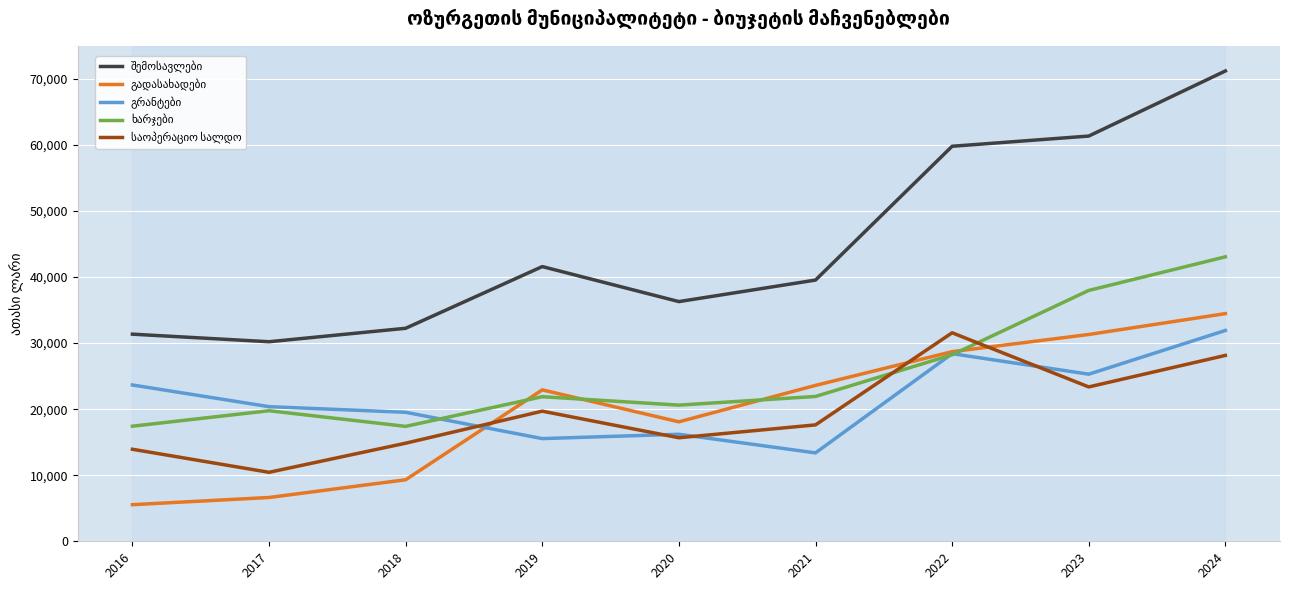

Is the value of შემოსავლები at 2019 greater than the value of გადასახადები at 2021?

Yes